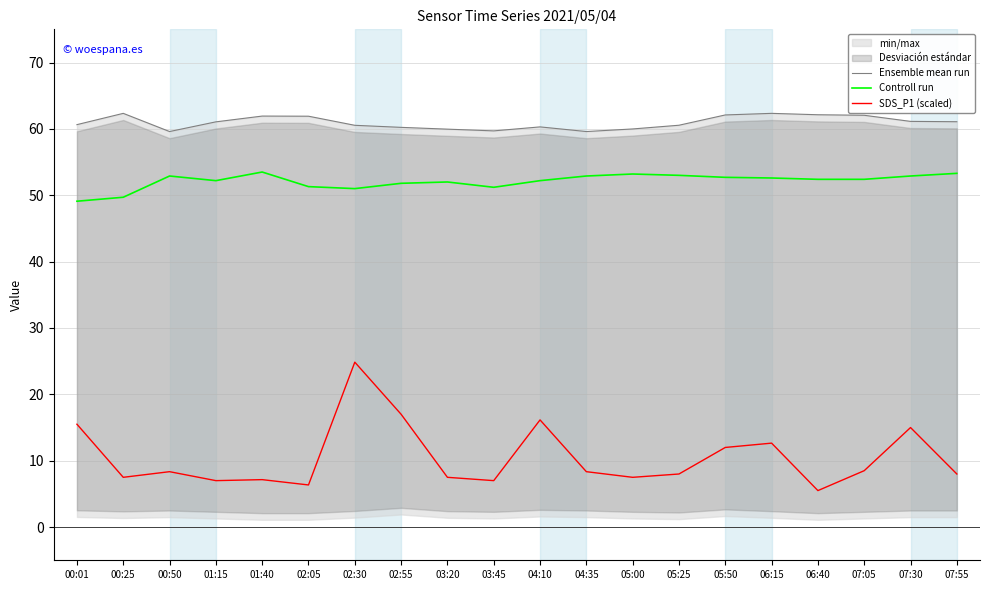

How many interior local valleys does the Ensemble mean run series have?

3